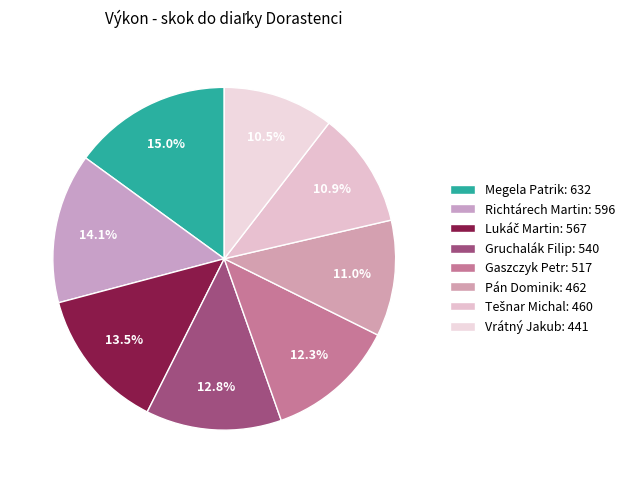

To the nearest percent, what is the difference between the largest and smallest slice percentages?

5%